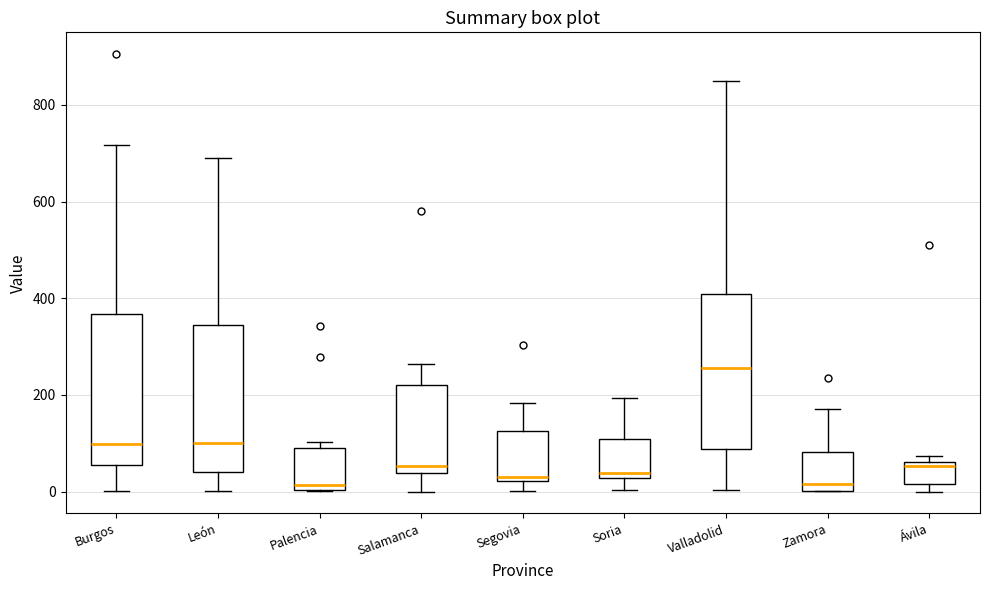

Reading left to right, read every box against the y-axis: the position of its median line, the range the box covers, and the ends of its whiskers. The values are not printed on the chart, so give them approximately, as read against the axis.

Burgos: median 100, box 60 to 360, whiskers 0 to 720
León: median 100, box 40 to 340, whiskers 0 to 700
Palencia: median 20, box 0 to 100, whiskers 0 to 100 (just above the box's upper edge)
Salamanca: median 60, box 40 to 220, whiskers 0 to 260
Segovia: median 40, box 20 to 120, whiskers 0 to 180
Soria: median 40, box 20 to 100, whiskers 0 to 200
Valladolid: median 260, box 80 to 400, whiskers 0 to 860
Zamora: median 20, box 0 to 80, whiskers 0 to 180
Ávila: median 60 (just below the box's upper edge), box 20 to 60, whiskers 0 to 80